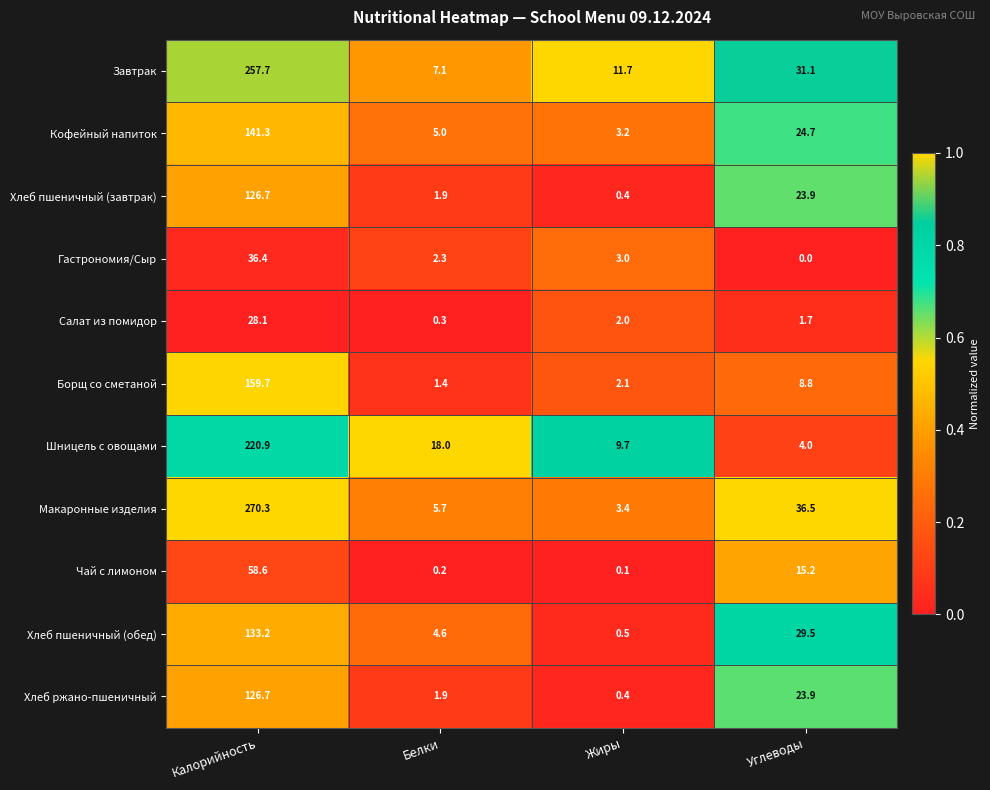

What is the difference between the second highest and minimum values in the Кофейный напиток series?

21.5